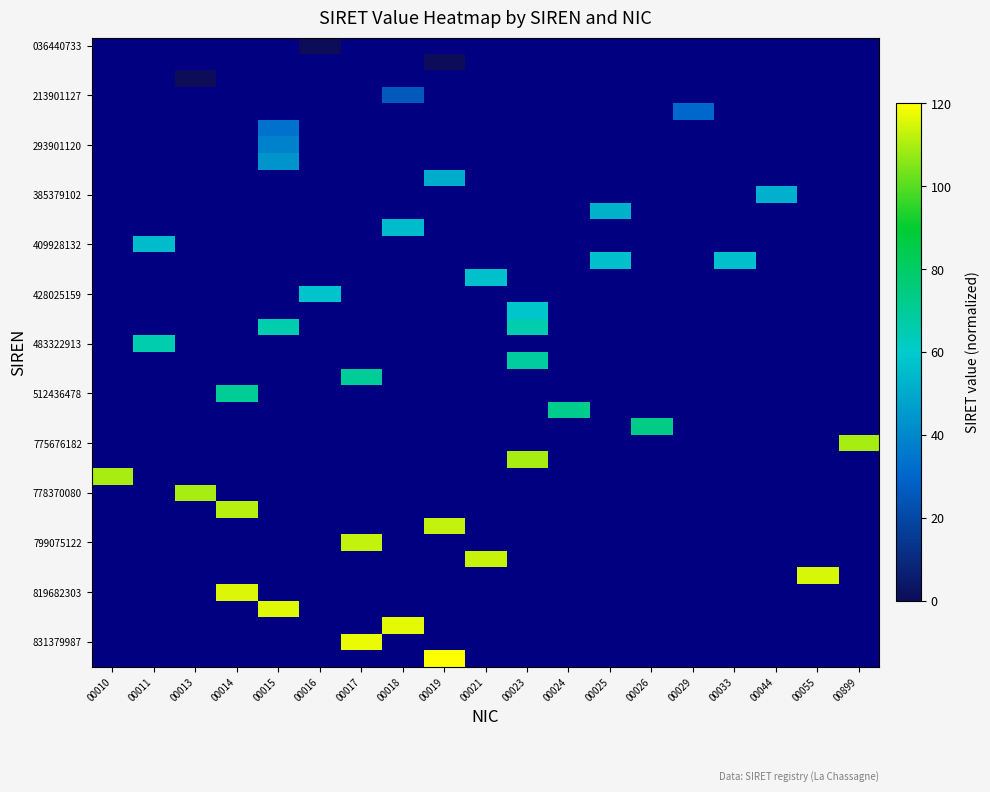

At which category does the chart reach its peak across all series?

00019